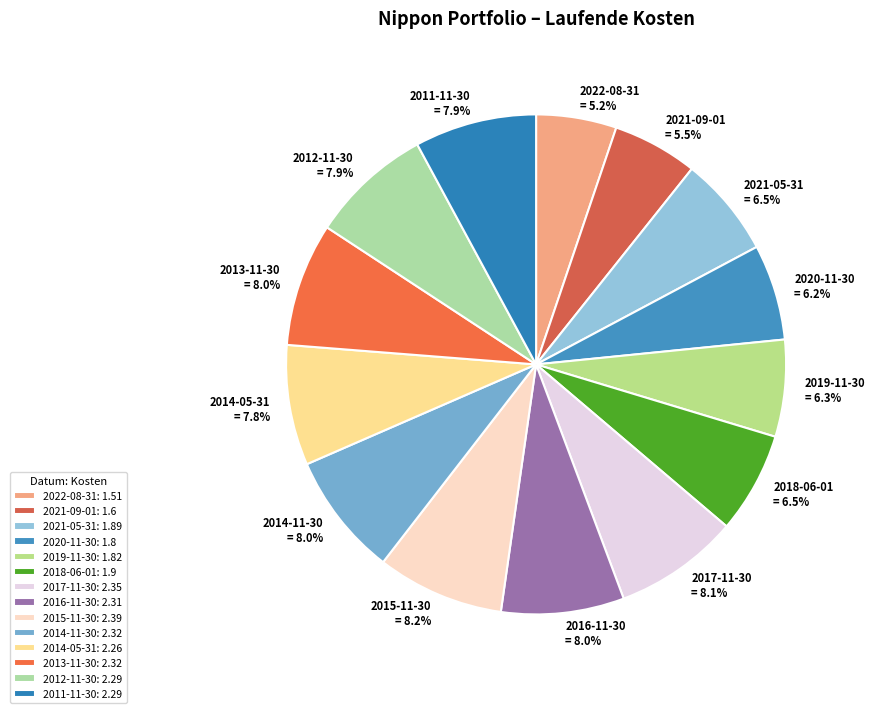

To the nearest percent, what portion does 2016-11-30 represent?

8%